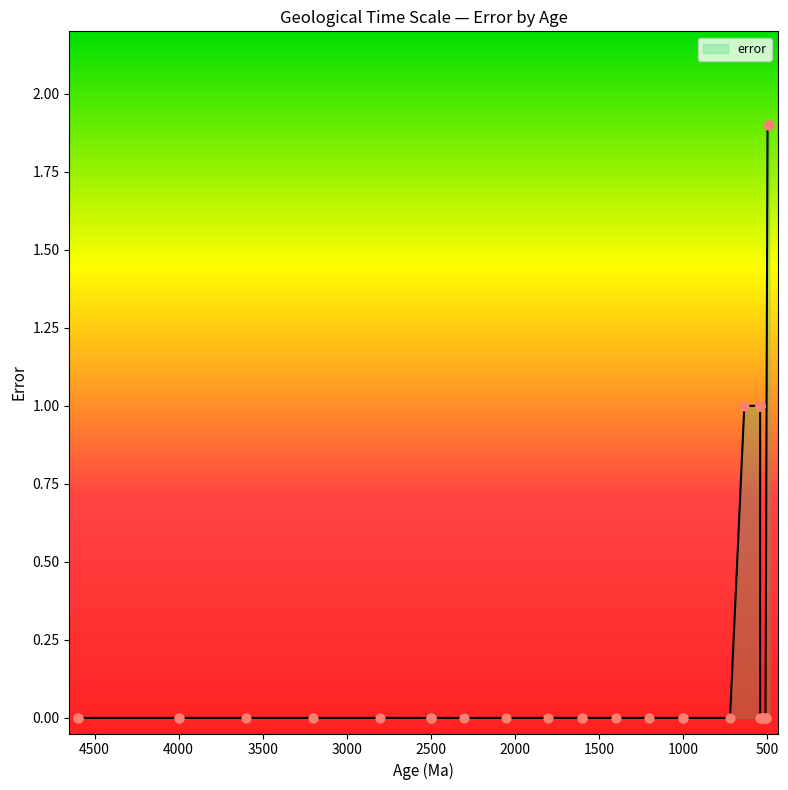

Which has a higher value, Ectasian or Wuliuan?

Ectasian